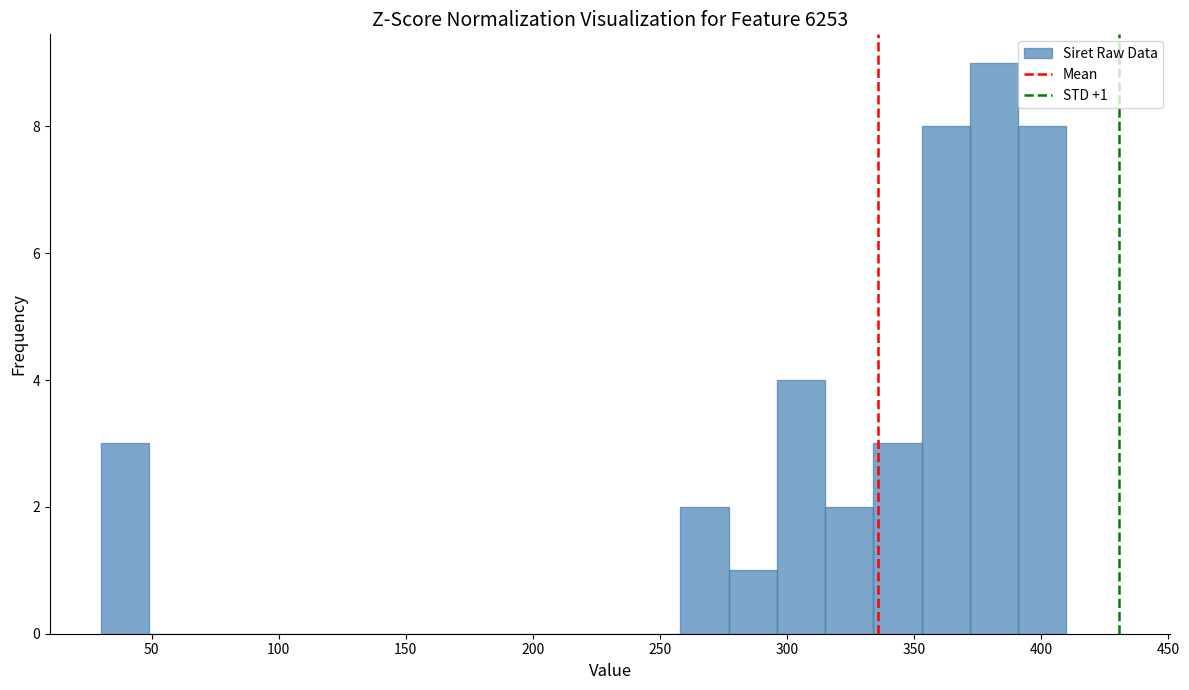

Read against the x-axis, roughly where is the centre of the tallest bar?

380